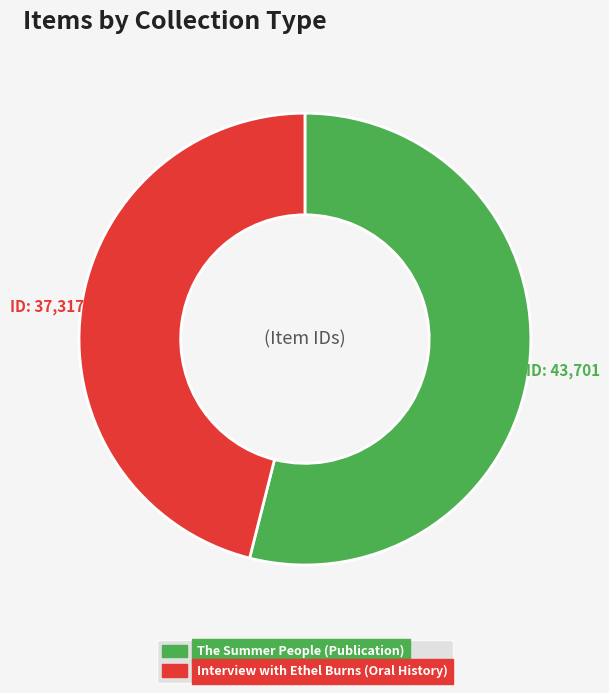

The The Summer People (Publication) slice represents 41% of the pie. True or false?

False